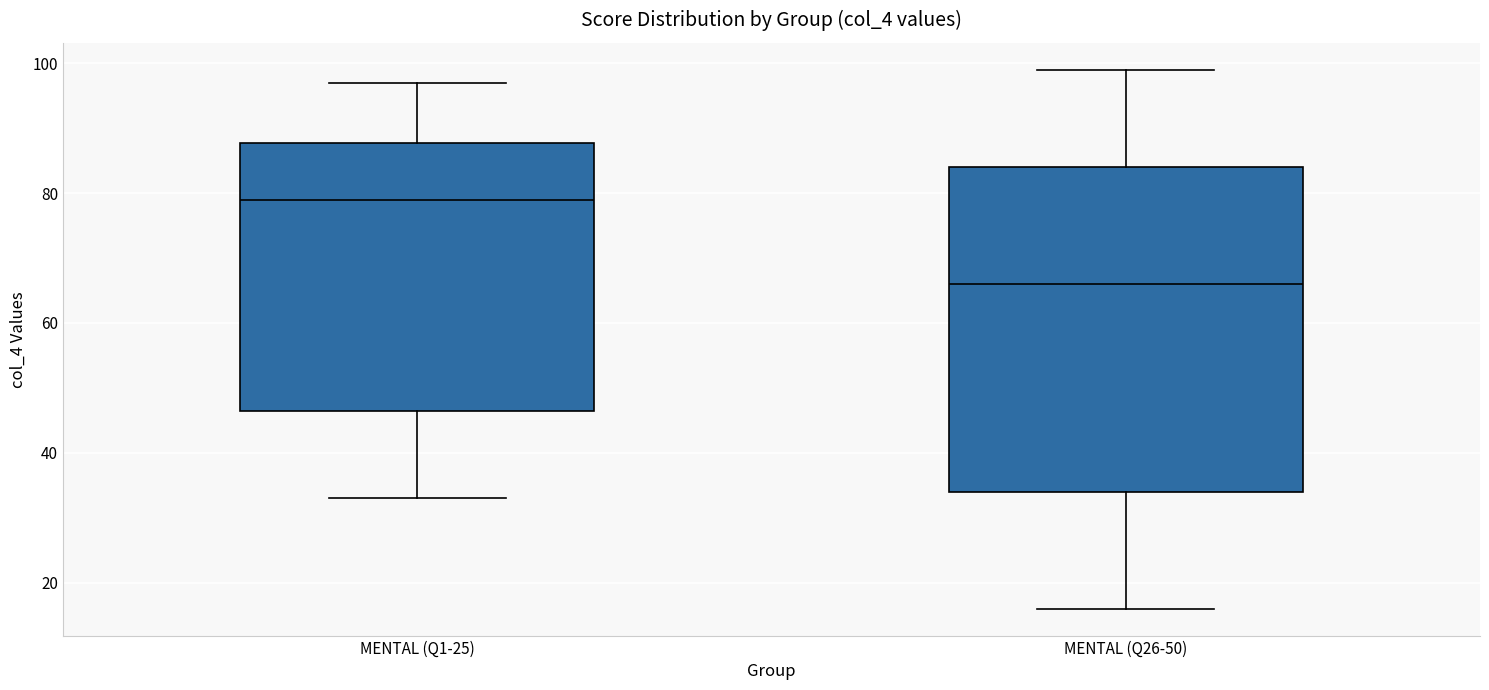

Where does the upper whisker of the box for MENTAL (Q26-50) end on the y-axis? The values are not printed on the chart, so give them approximately, as read against the axis.

100